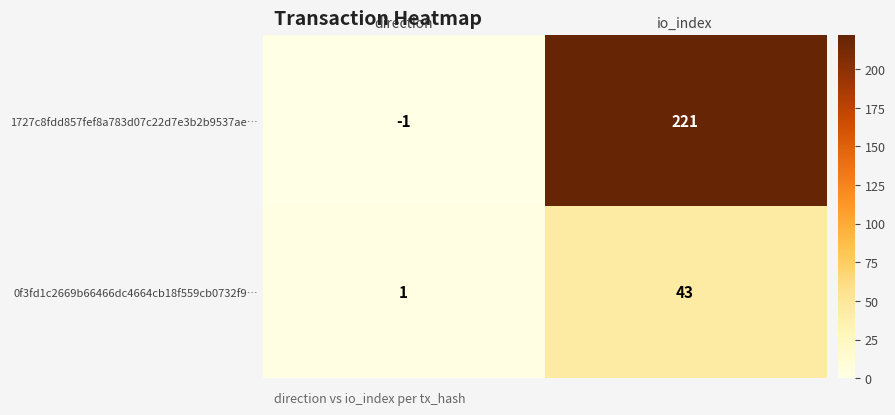

Reading left to right, transcribe all the data shown in this chart.

1727c8fdd857fef8a783d07c22d7e3b2b9537ae…: direction=-1	io_index=221
0f3fd1c2669b66466dc4664cb18f559cb0732f9…: direction=1	io_index=43